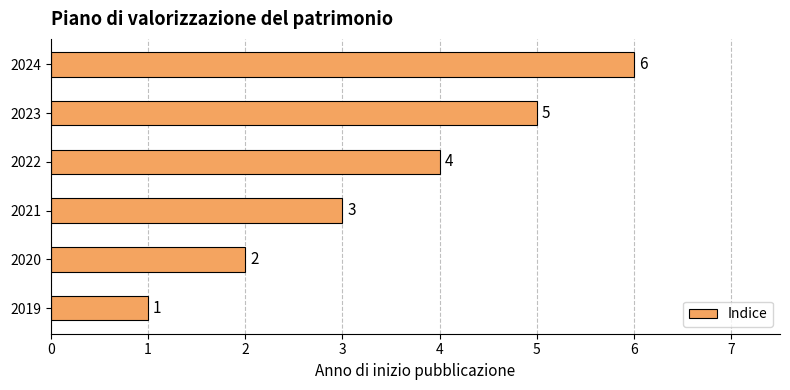

The value at 2019 is 1. True or false?

True